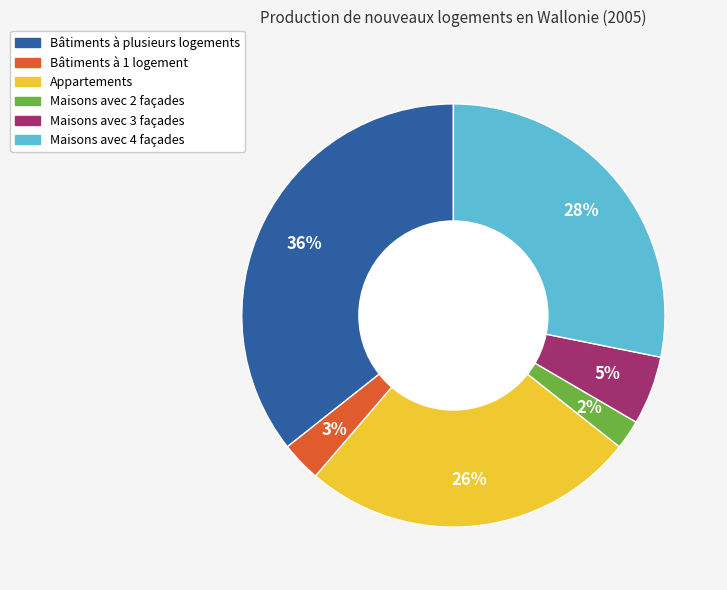

The Appartements slice represents 26% of the pie. True or false?

True